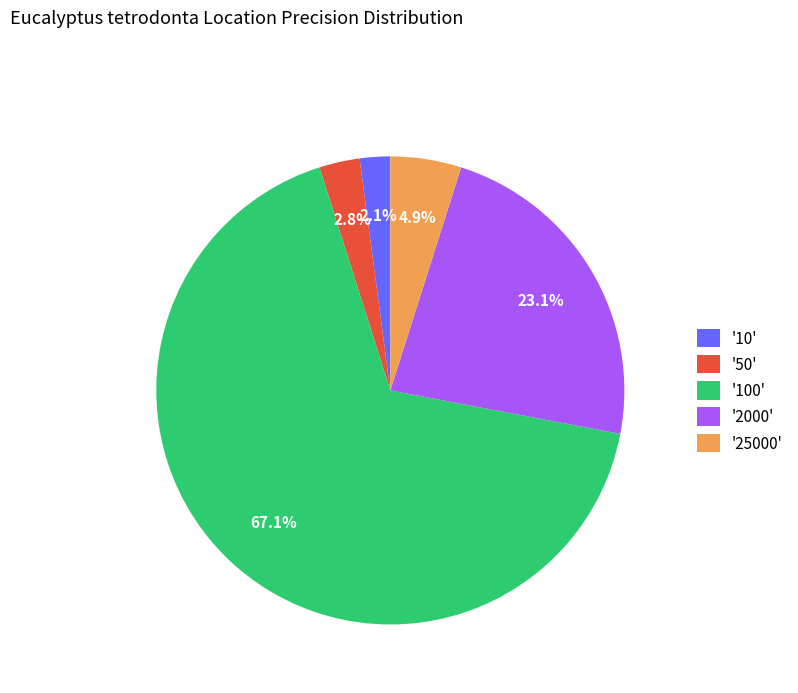

Between '50' and '25000', which is larger?

'25000'